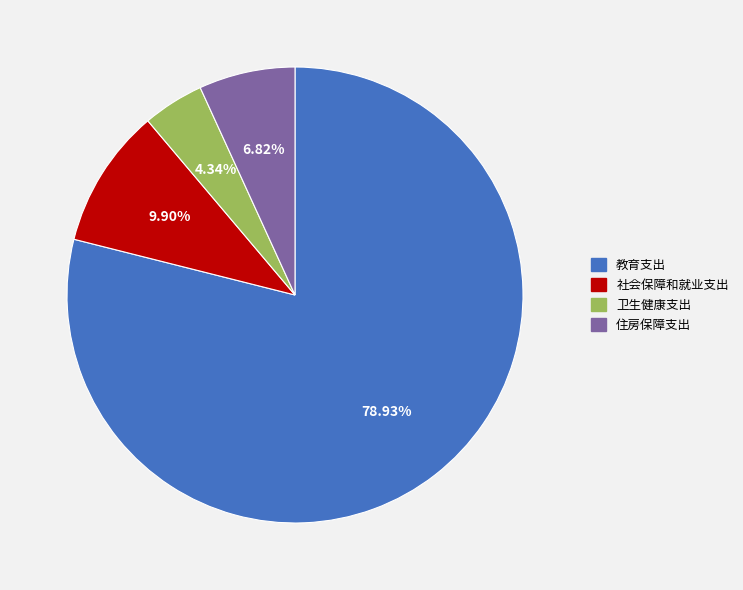

Count the number of slices in the pie.

4